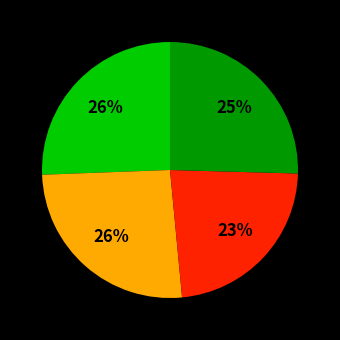

To the nearest percent, what is the difference between the largest and smallest slice percentages?

3%